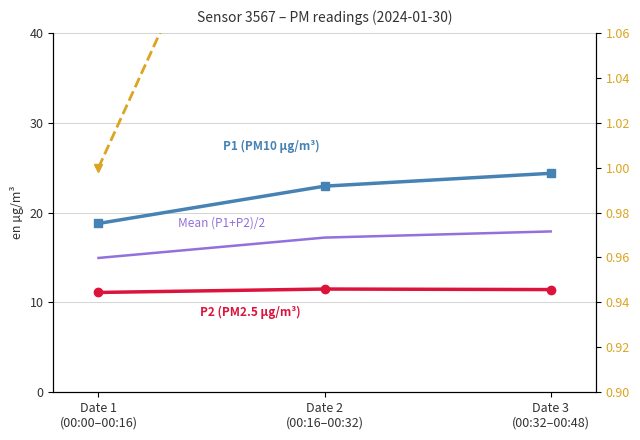

The value of P1 normalized at Date 1
(00:00–00:16) is 1.0. True or false?

True